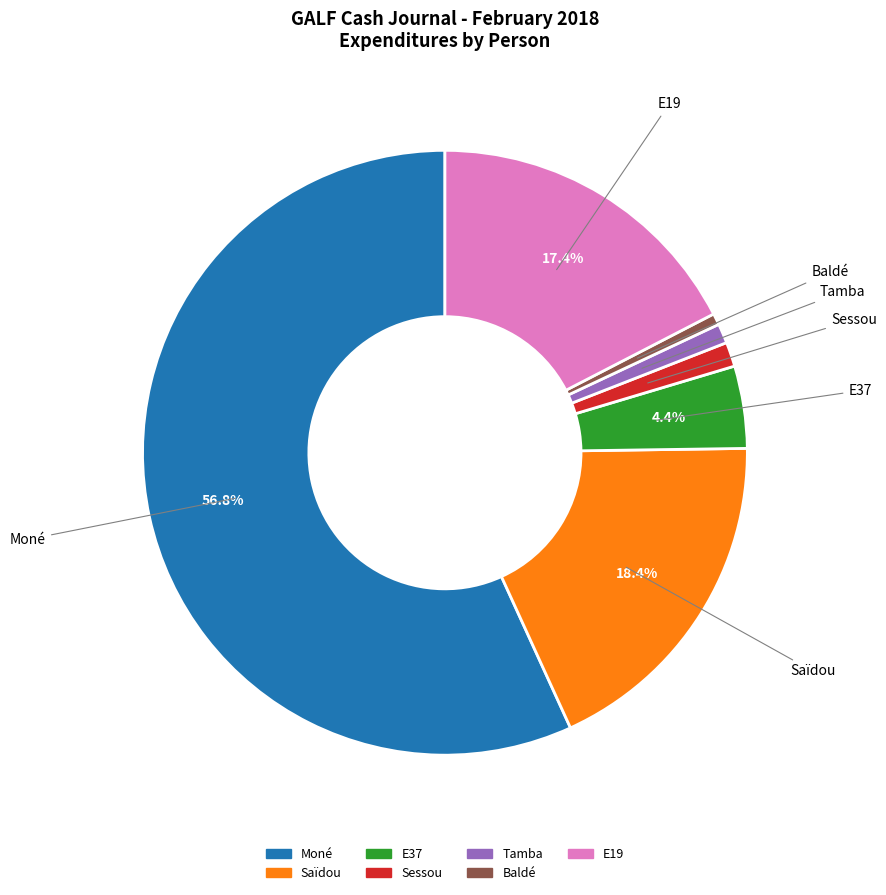

Is there a majority slice in this chart?

Yes